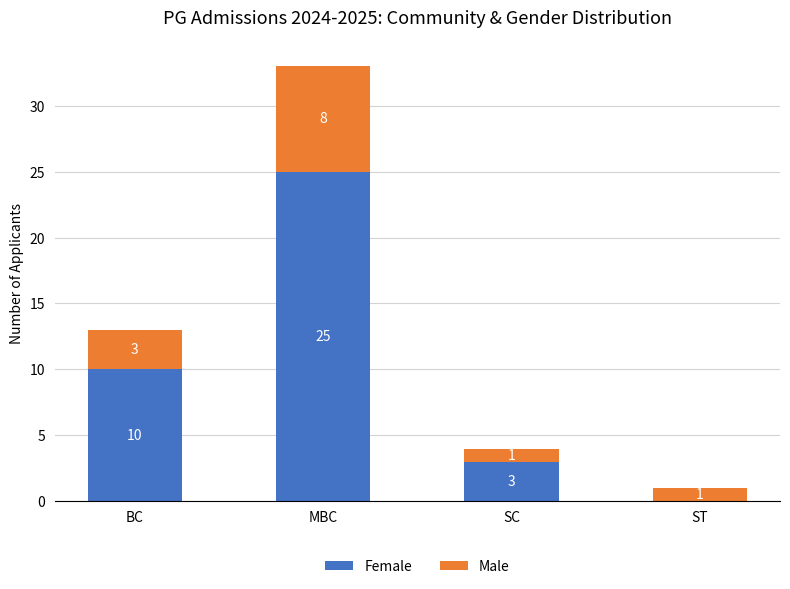

What is the maximum value for Female?

25